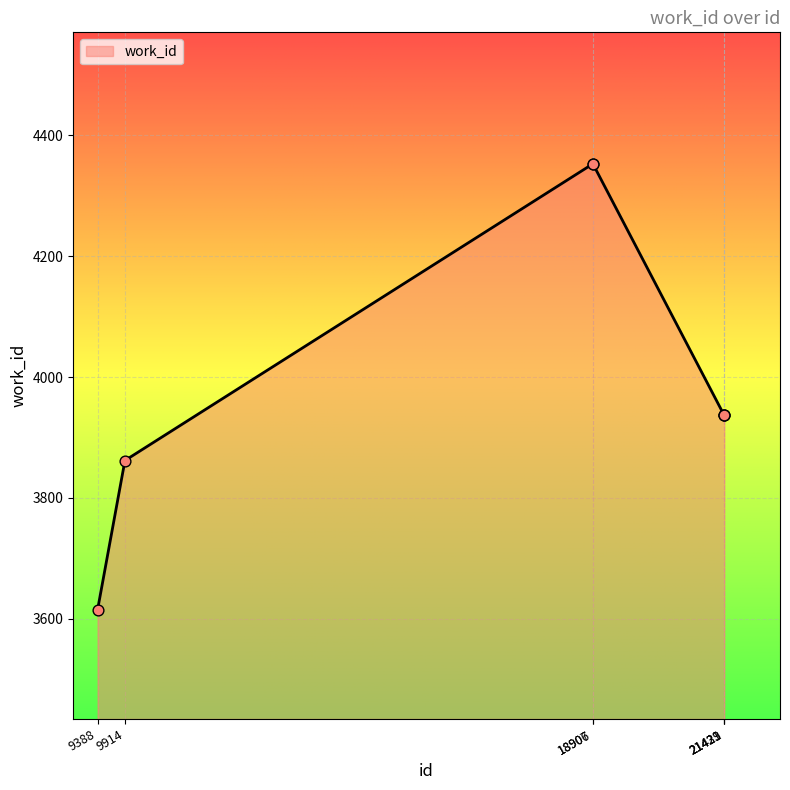

What is the ratio of the value at 18906 to the value at 9914?

1.1